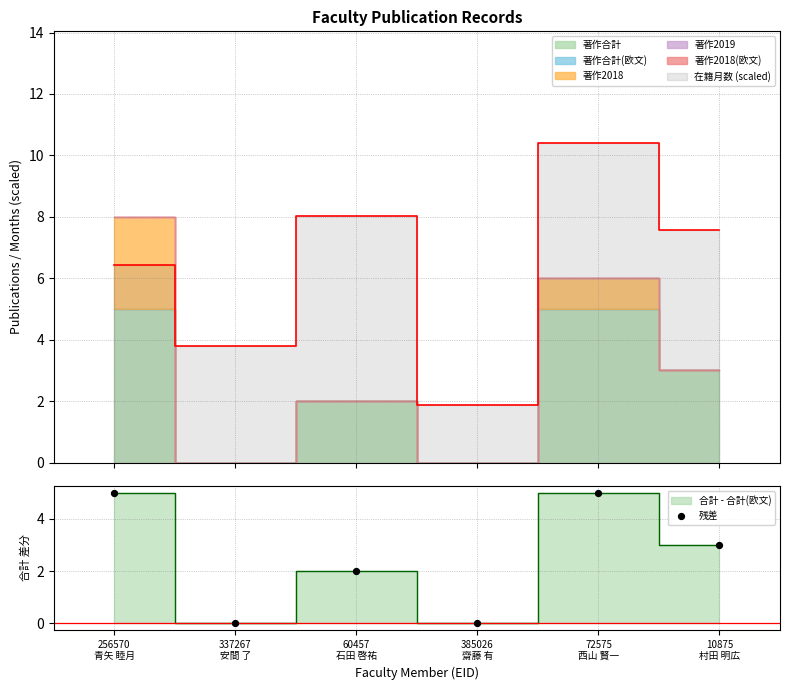

Between 10875
村田 明広 and 60457
石田 啓祐, which is larger?

10875
村田 明広